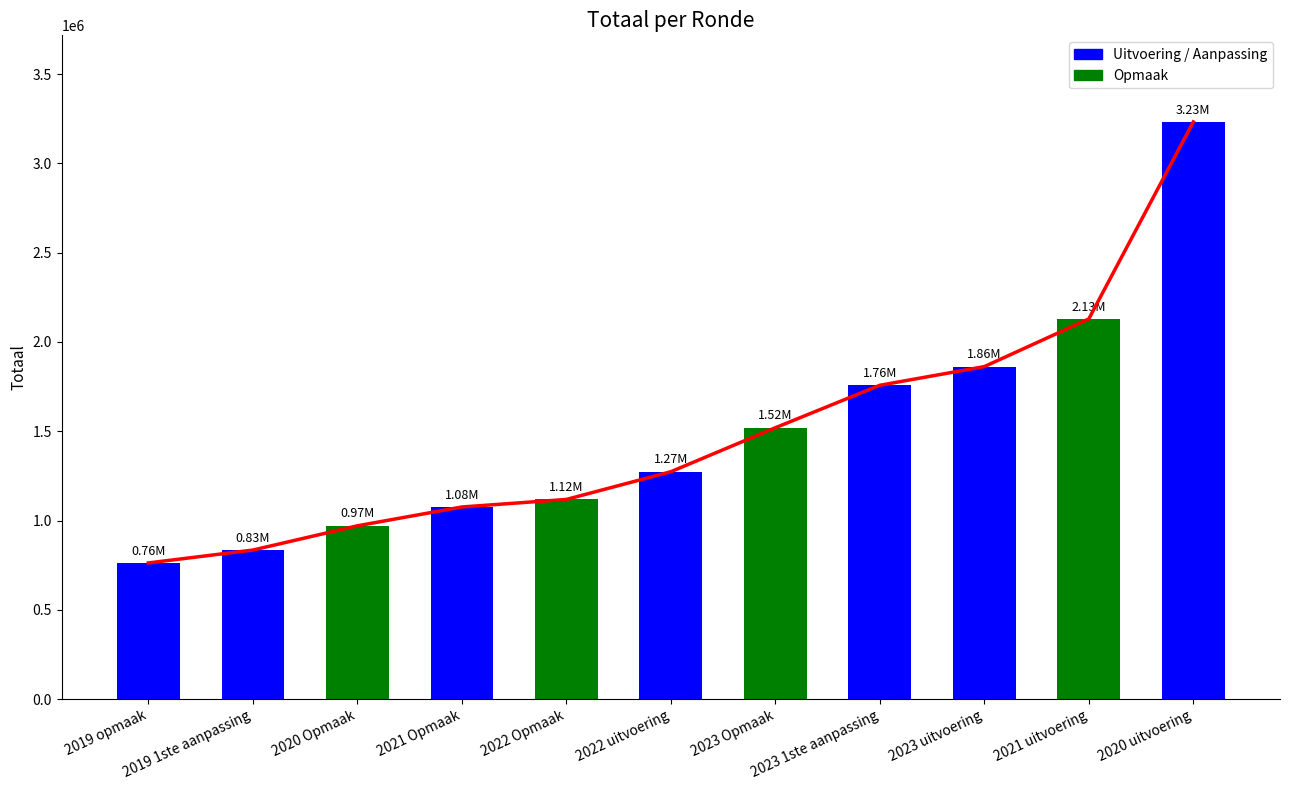

At which label does the data first exceed 1273397?

2023 Opmaak